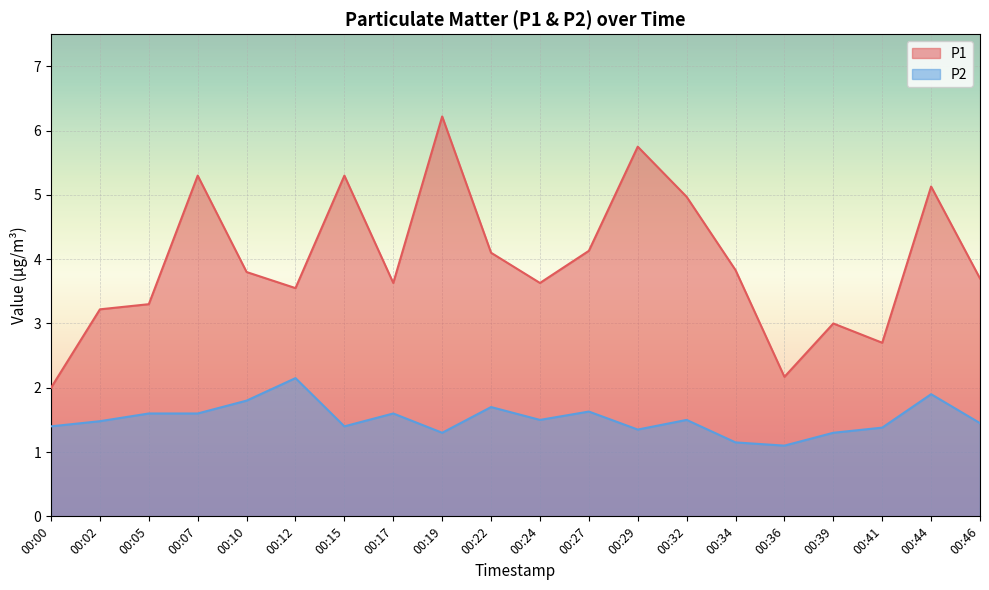

How many lines are shown in the chart?

2